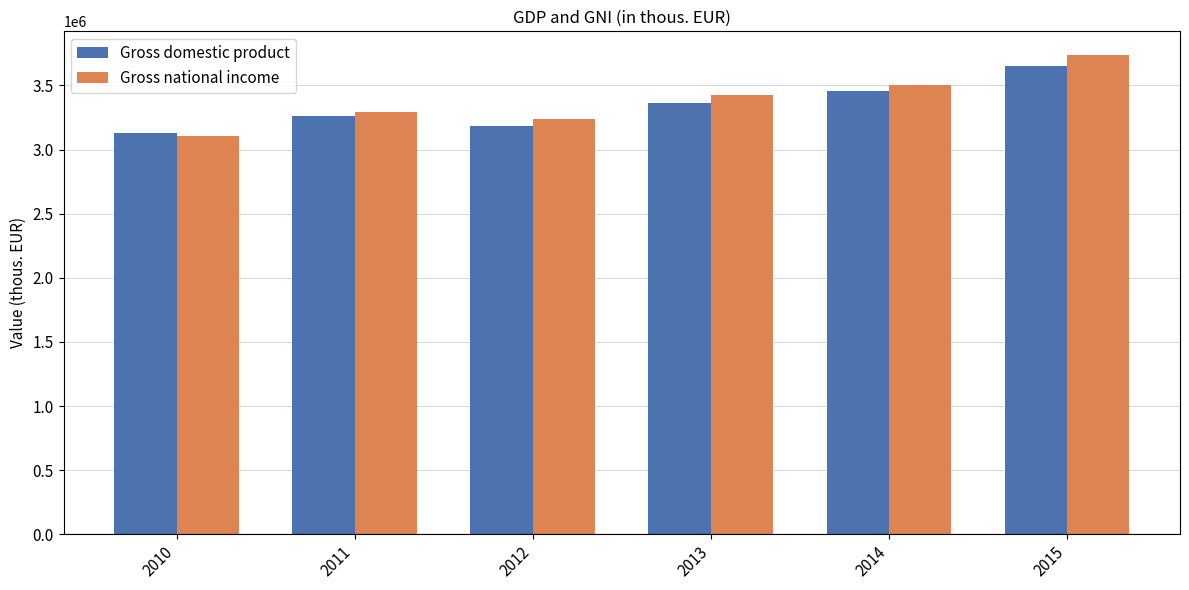

What is the difference between the maximum and second lowest values in the Gross national income series?

499255